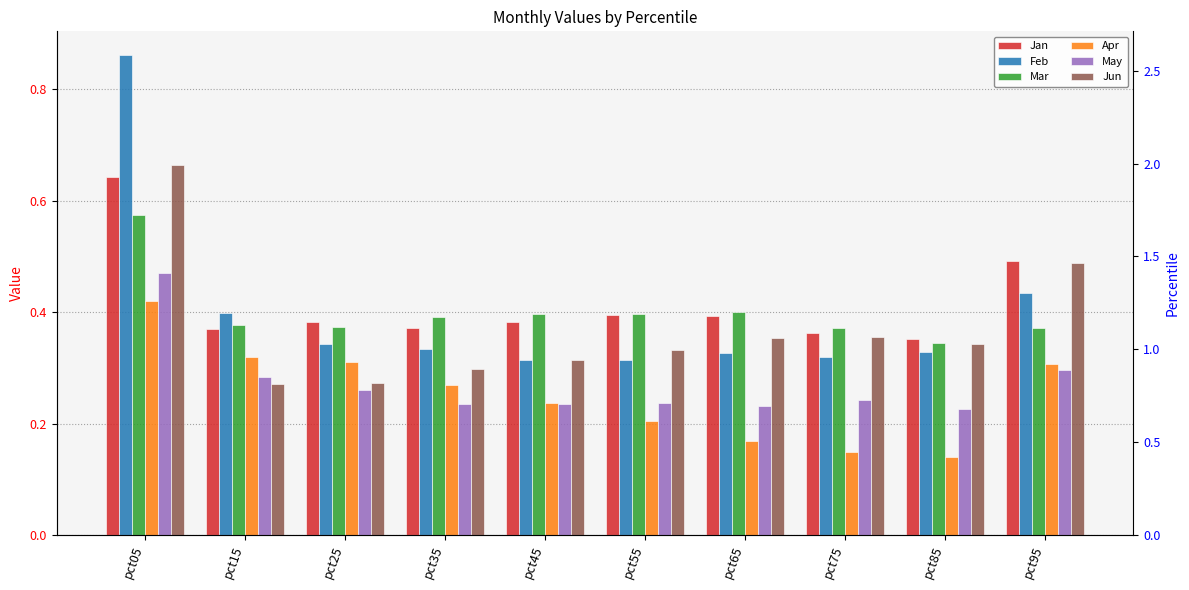

What is the difference between the second highest and second lowest values in the May series?

0.1